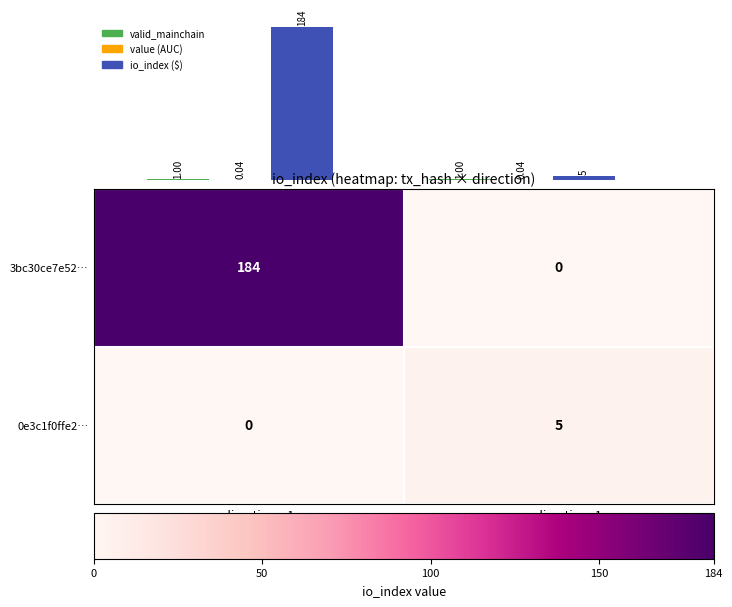

What is the sum of all 0e3c1f0ffe2… values?

5